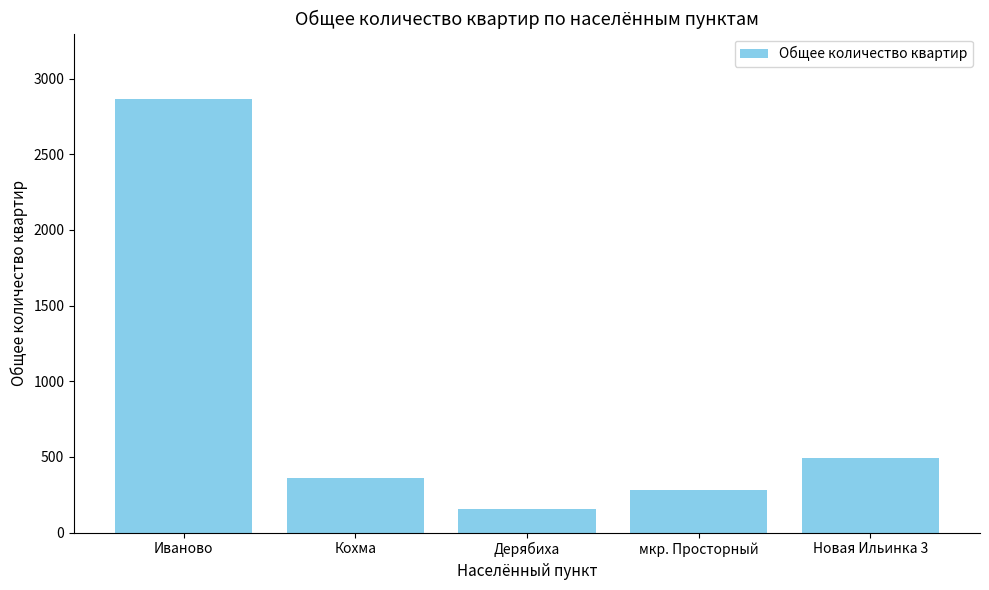

What is the difference between the maximum and minimum values?

2710